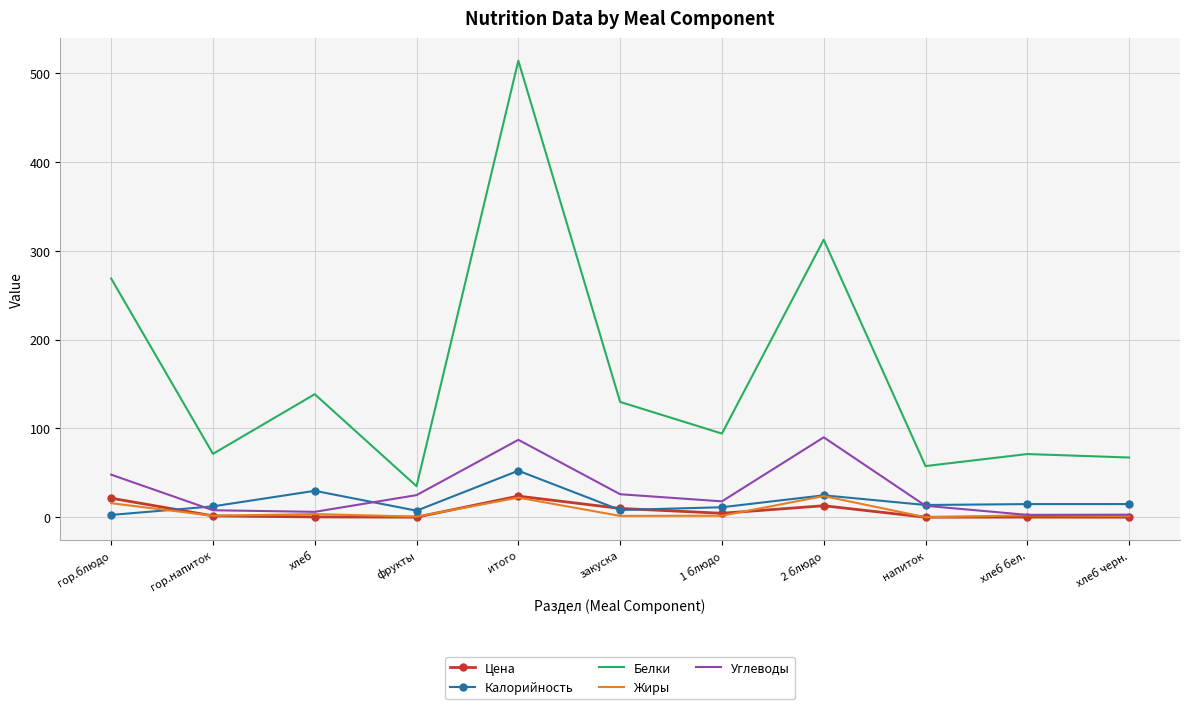

What is the spread (max minus min) of values at 1 блюдо?

92.4